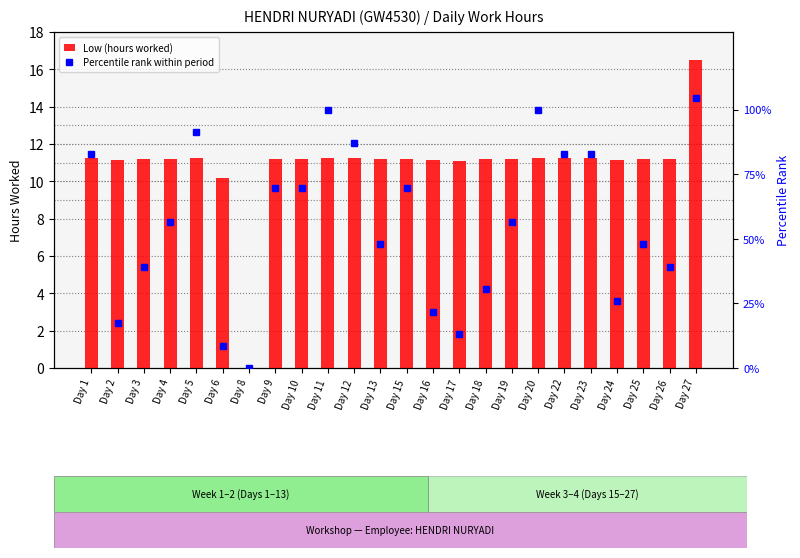

How many groups of bars are there?

24